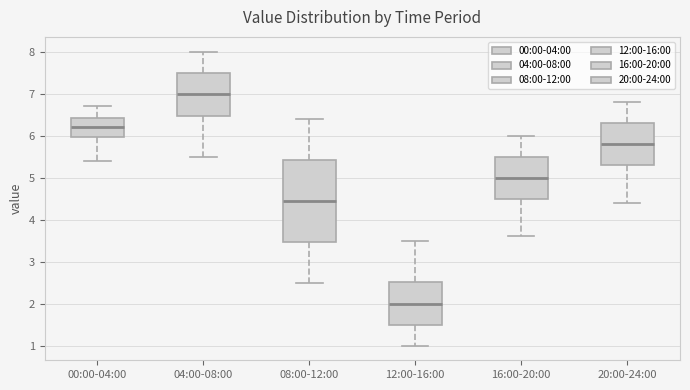

Where is the lower edge of the box for 00:00-04:00 on the y-axis? The values are not printed on the chart, so give them approximately, as read against the axis.

6.0